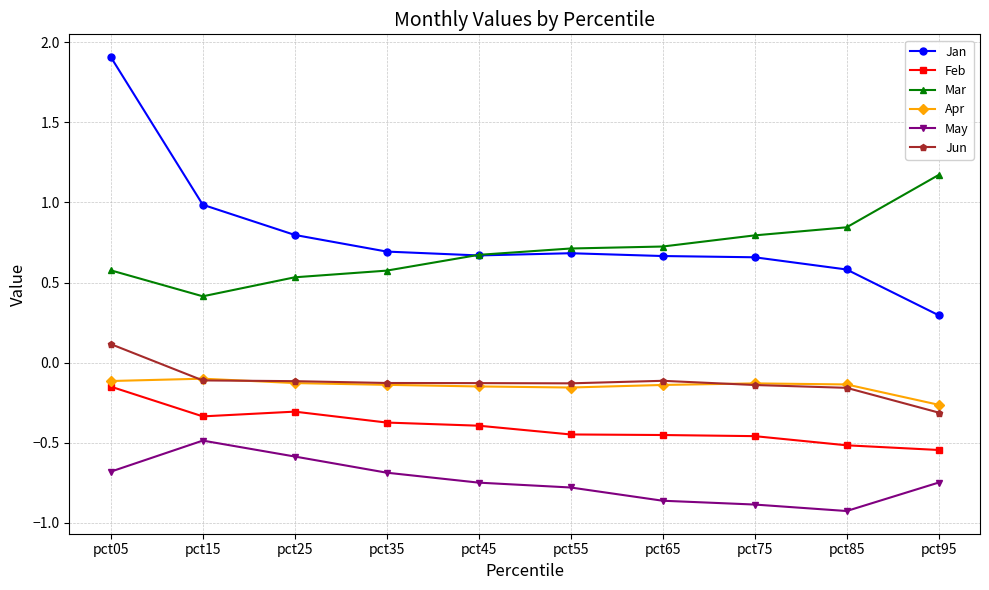

Is the value of Jan at pct35 greater than the value of Mar at pct75?

No